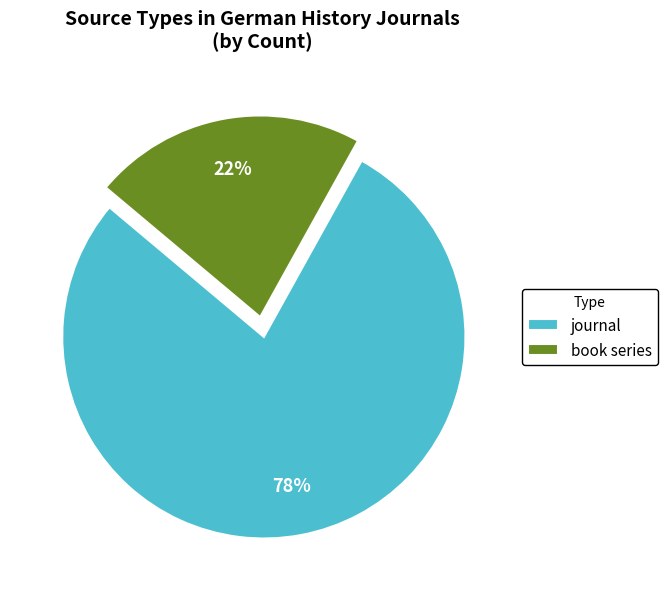

Is journal the majority of the pie?

Yes